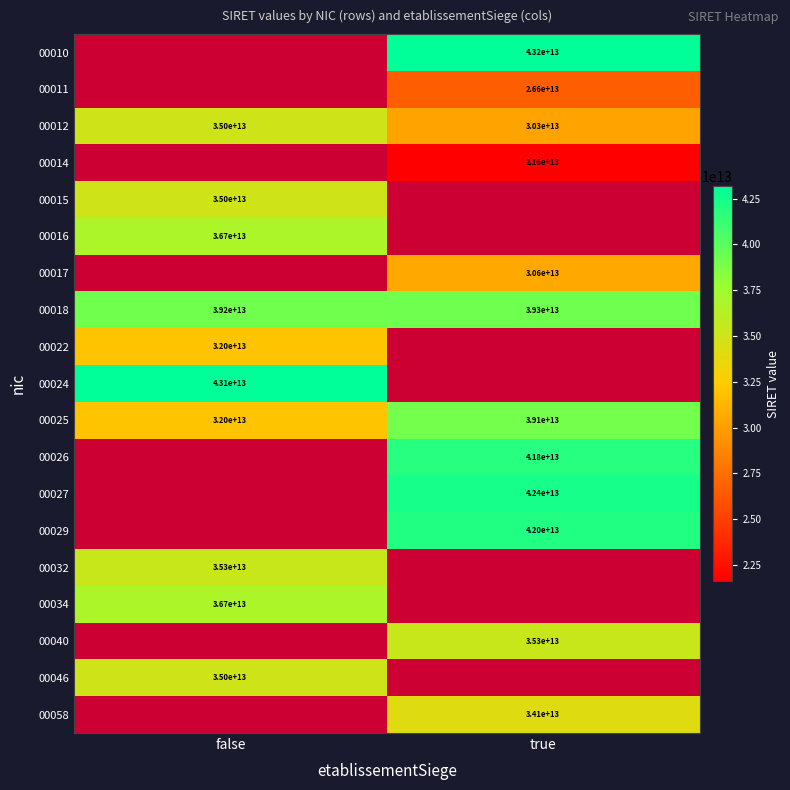

At which category does the chart reach its minimum across all series?

true